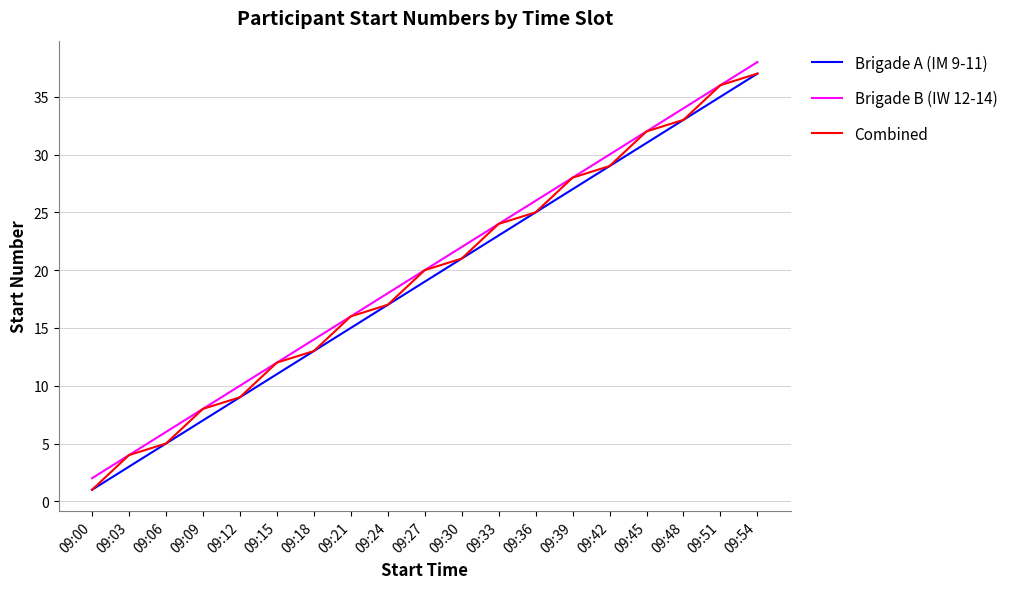

Which category has the lowest value in the Combined series?

09:00